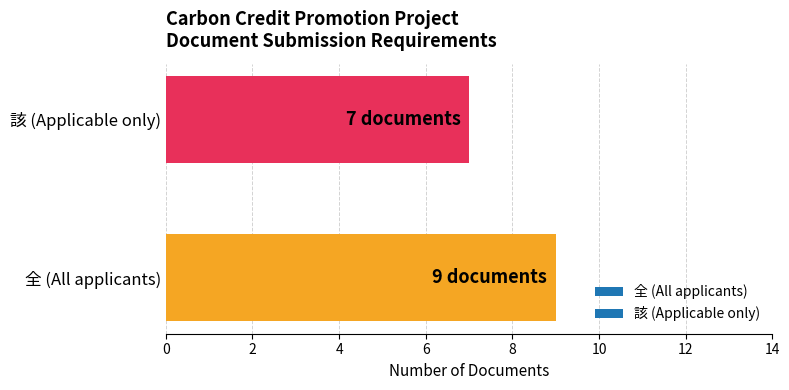

What is the maximum value shown in the chart?

9